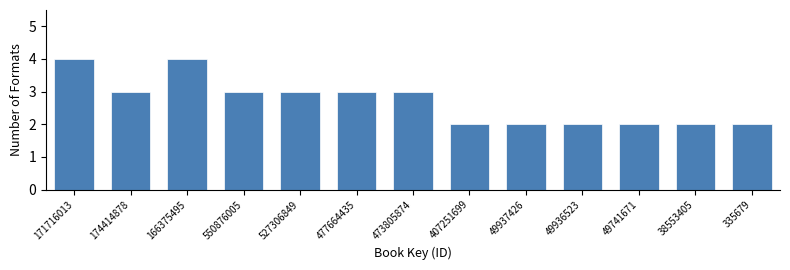

Reading right to left, what are all the values shown in this chart?

335679=2	38553405=2	49741671=2	49936523=2	49937426=2	407251699=2	473805874=3	477664435=3	527306849=3	550876005=3	166375495=4	174414878=3	171716013=4